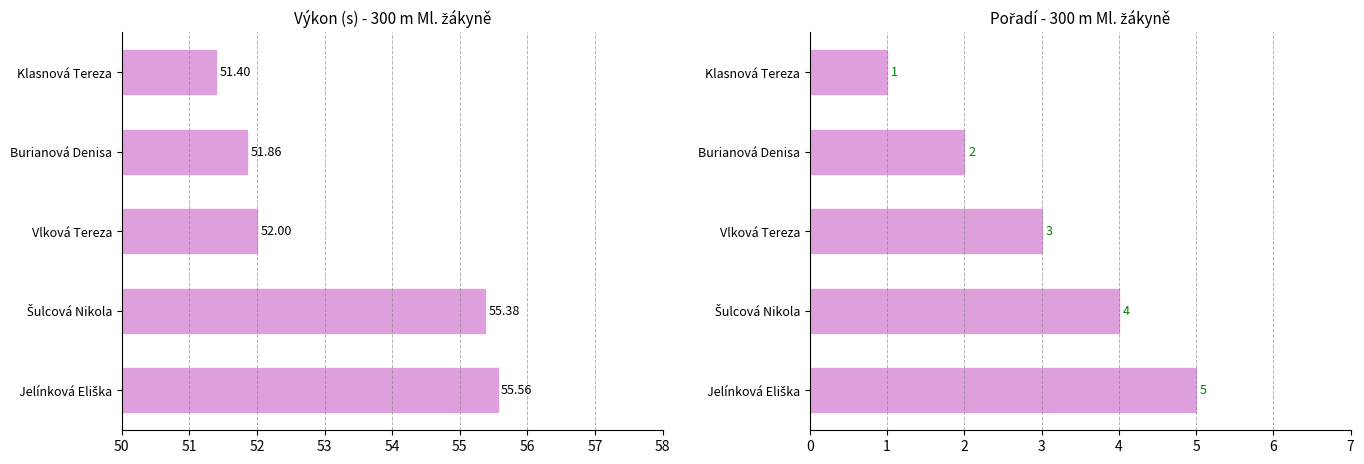

Reading left to right, what are all the values shown in this chart?

Výkon: 51.4	51.9	52.0	55.4	55.6
Pořadí: 1.0	2.0	3.0	4.0	5.0